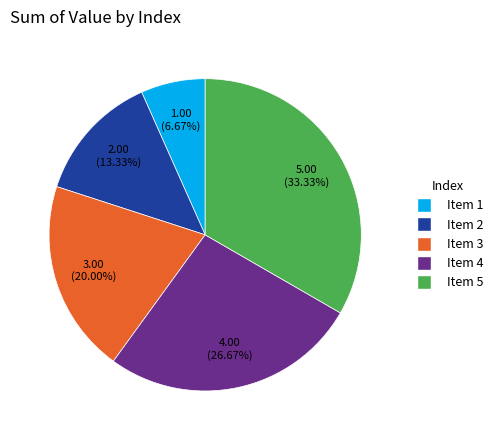

Rank the categories by value from highest to lowest.

Item 5, Item 4, Item 3, Item 2, Item 1